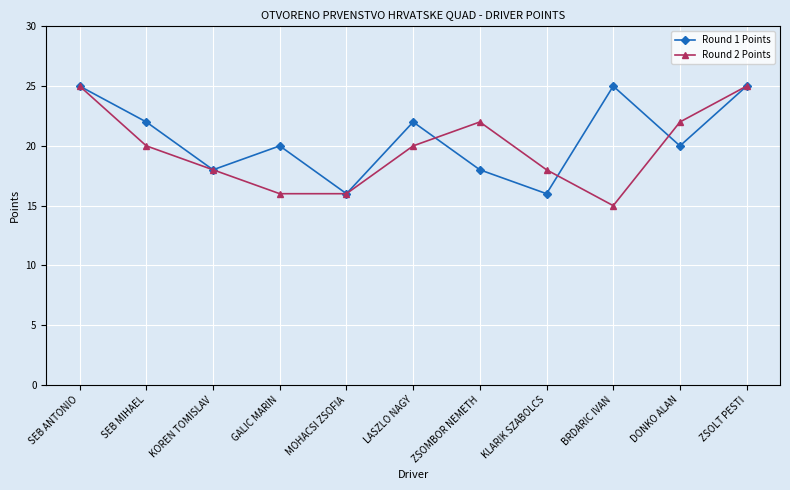

Reading right to left, list all the values displayed in this chart.

Round 1 Points: 25	20	25	16	18	22	16	20	18	22	25
Round 2 Points: 25	22	15	18	22	20	16	16	18	20	25